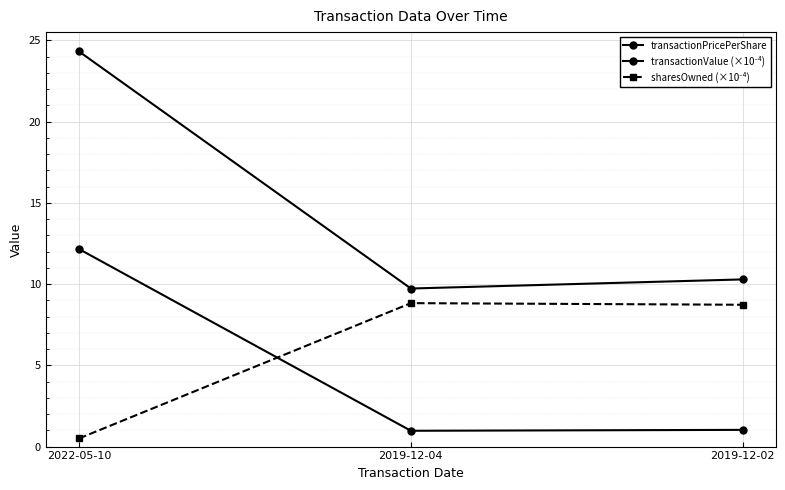

What is the greatest value displayed?

24.3